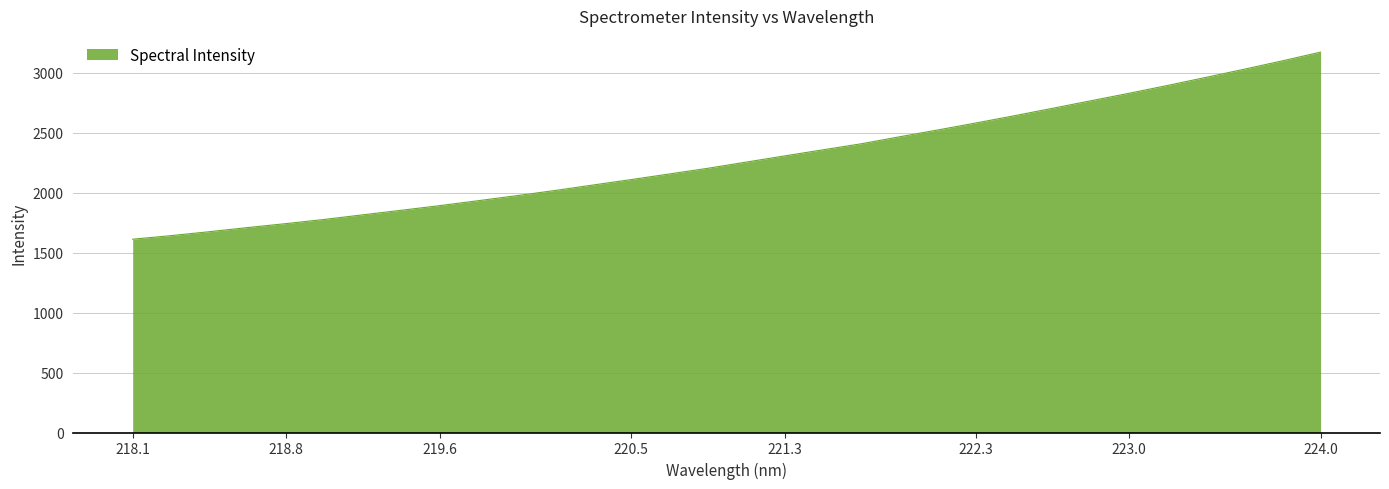

What is the maximum value shown in the chart?

3173.5